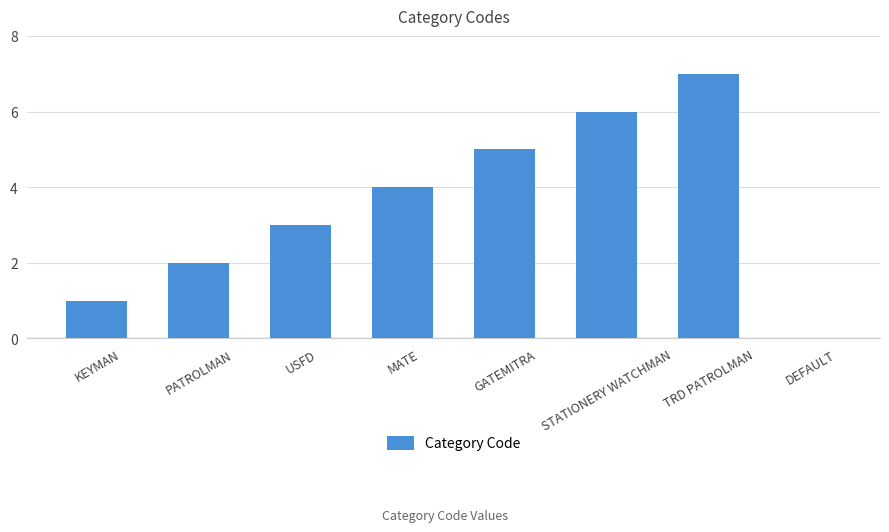

Is it true that the value at DEFAULT is 4?

False